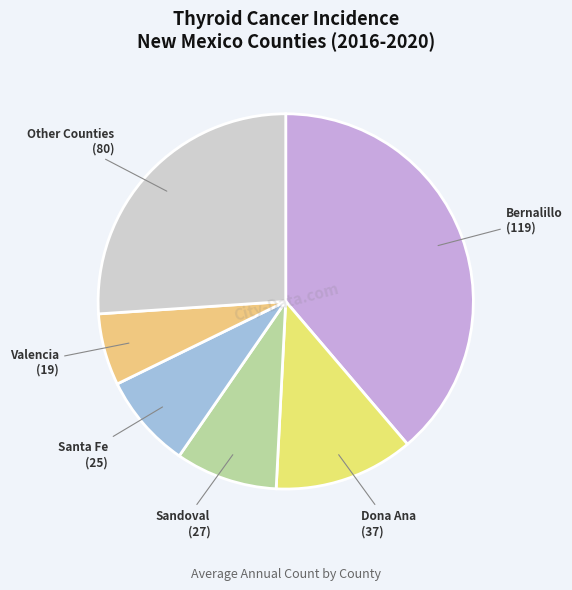

Do Santa Fe and Dona Ana together represent more than half of the pie?

No